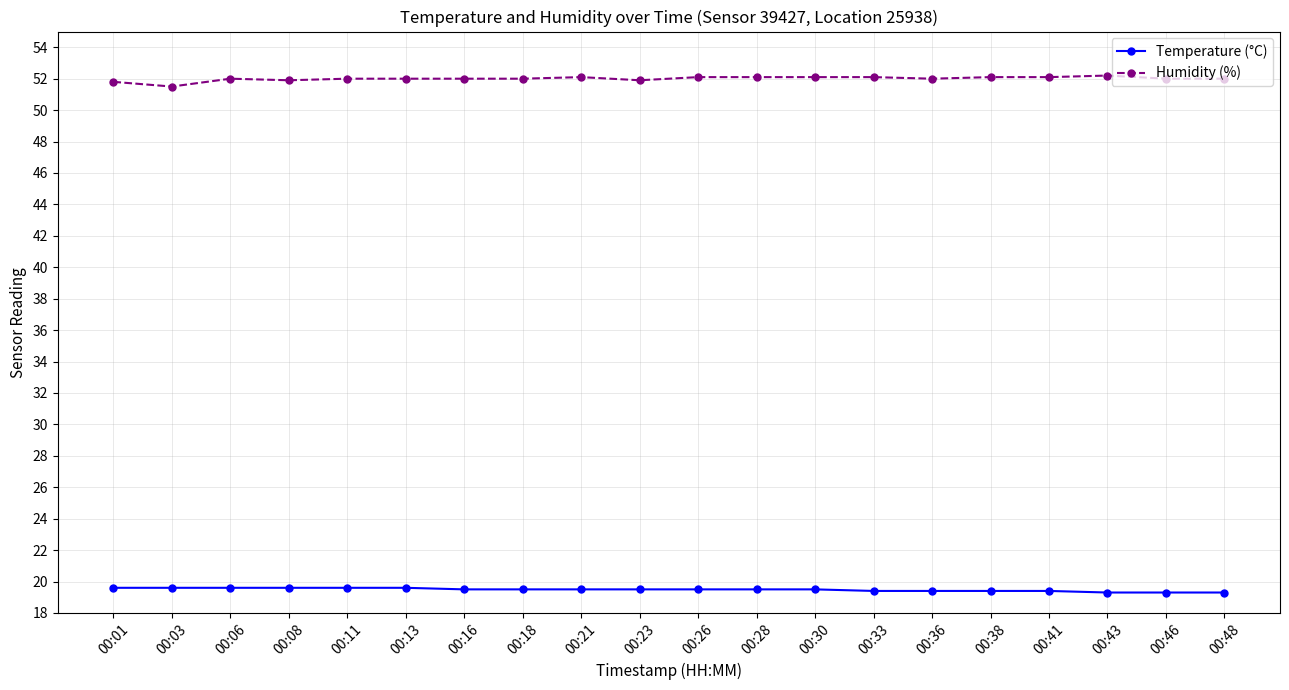

True or false: Humidity (%) has a value of 79.5 at 00:41.

False